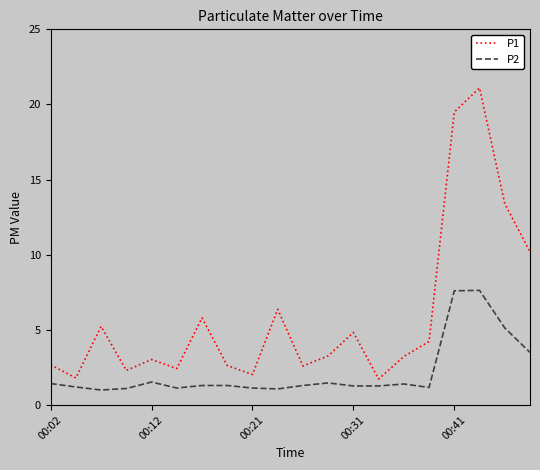

What is the maximum value for P1?

21.1